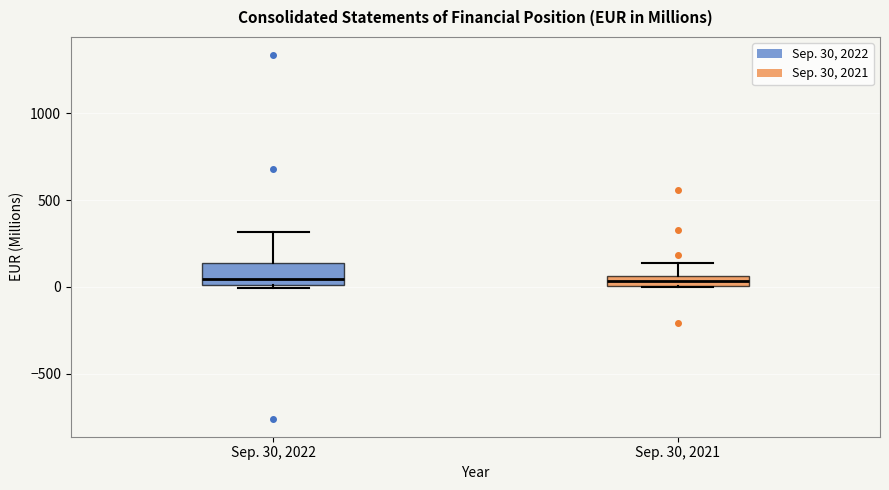

Where is the lower edge of the box for Sep. 30, 2021 on the y-axis? The values are not printed on the chart, so give them approximately, as read against the axis.

0